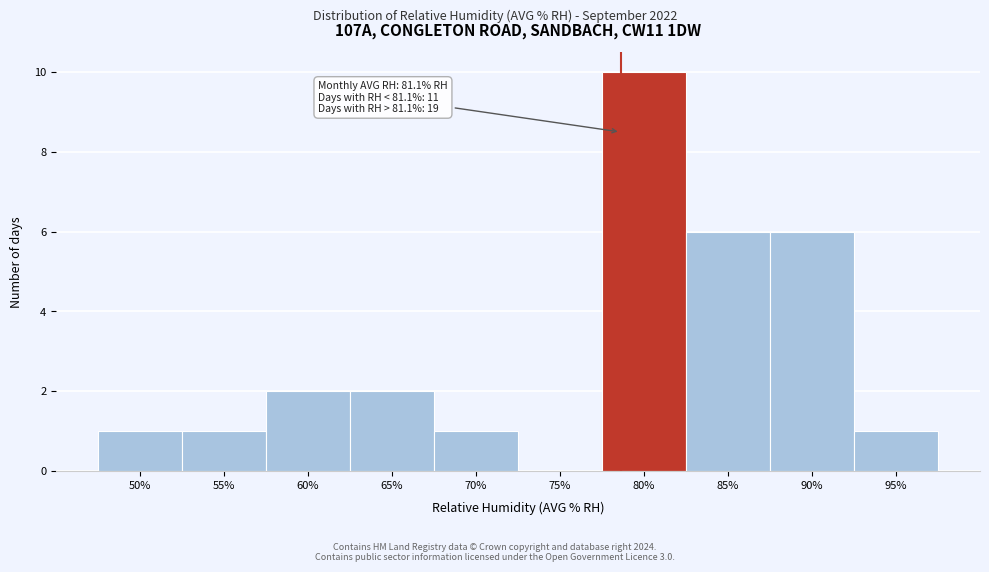

Reading left to right, what are all the values shown in this chart?

50%=1	55%=1	60%=2	65%=2	70%=1	75%=0	80%=10	85%=6	90%=6	95%=1